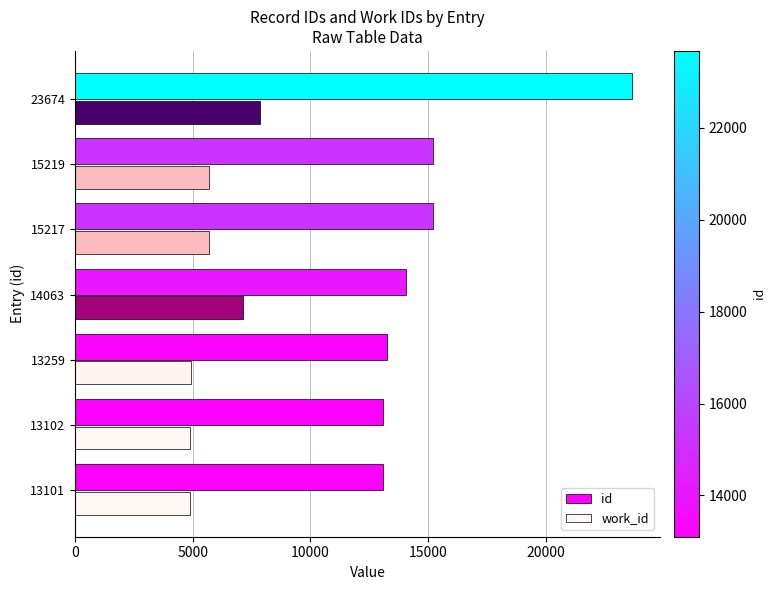

What is the lowest value of the work_id series?

4883